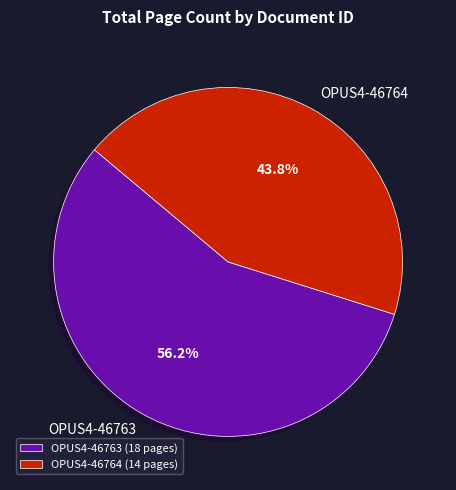

Rank the categories by value from highest to lowest.

OPUS4-46763, OPUS4-46764